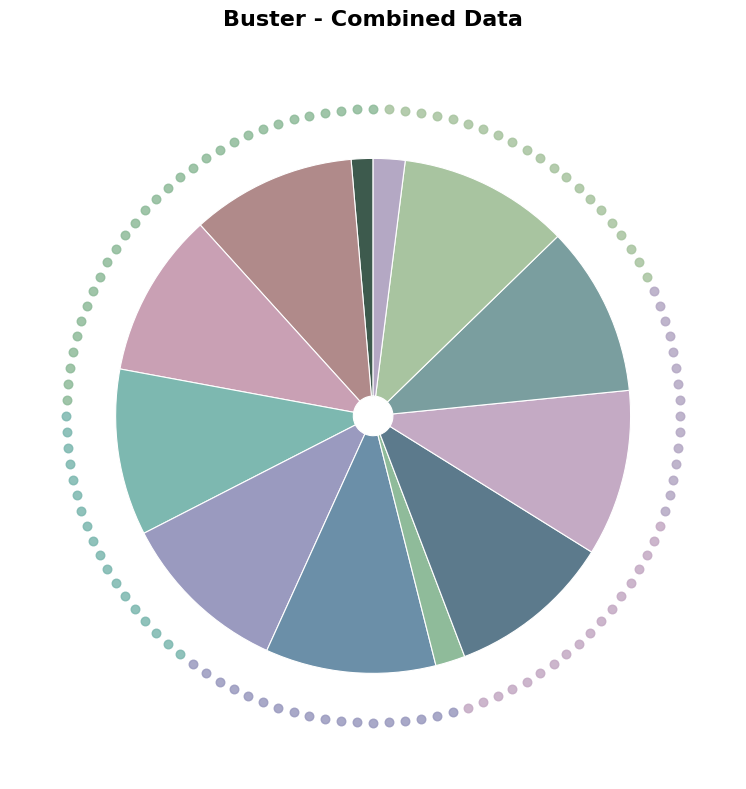

What is the total percentage of Fix the look of media type icon and Move CloudFiles storage backend?

11.7%